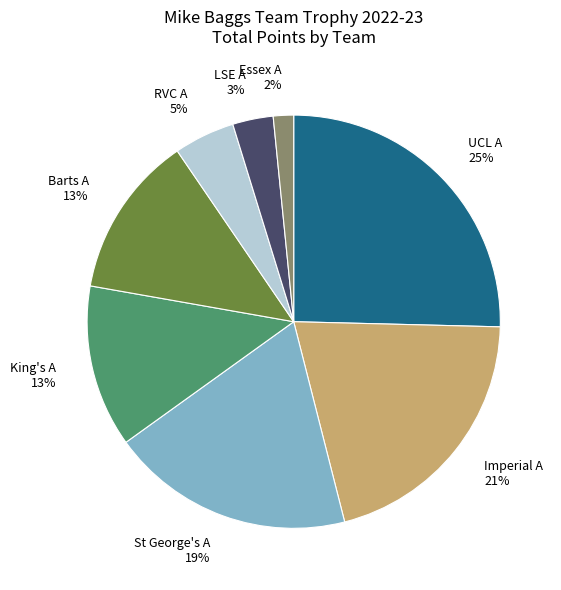

Is the sum of UCL A and Essex A greater than half?

No